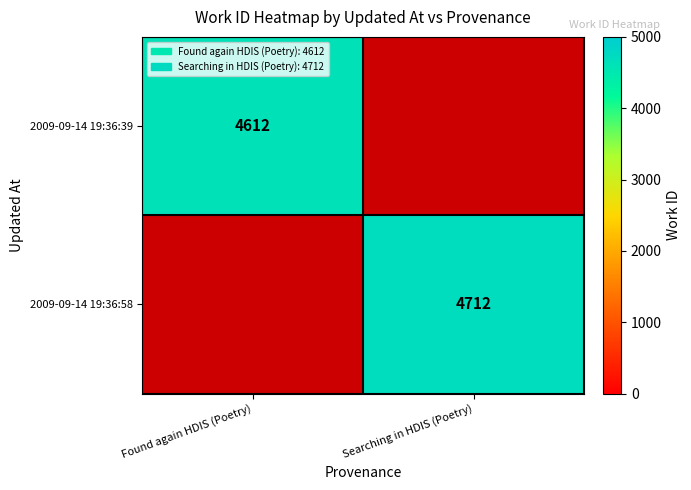

Is it true that 2009-09-14 19:36:39 equals 2087 at Found again HDIS (Poetry)?

False